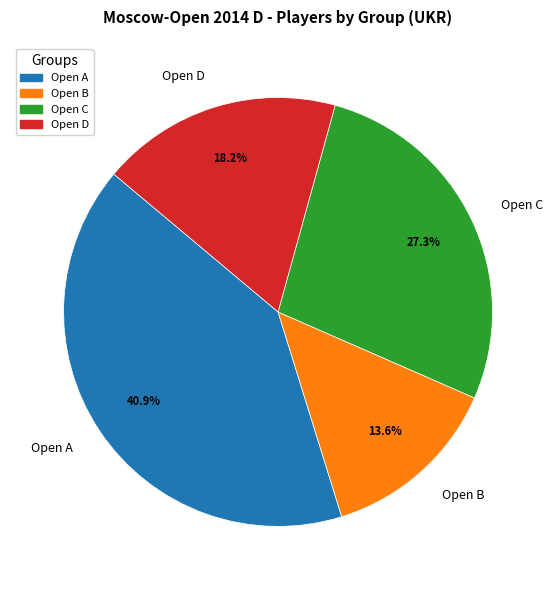

Which slice is the largest?

Open A